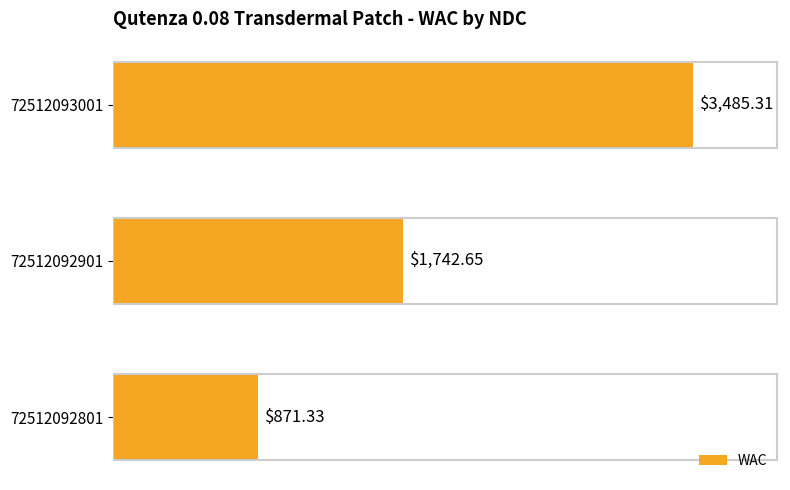

Rank the categories by value from highest to lowest.

72512093001, 72512092901, 72512092801